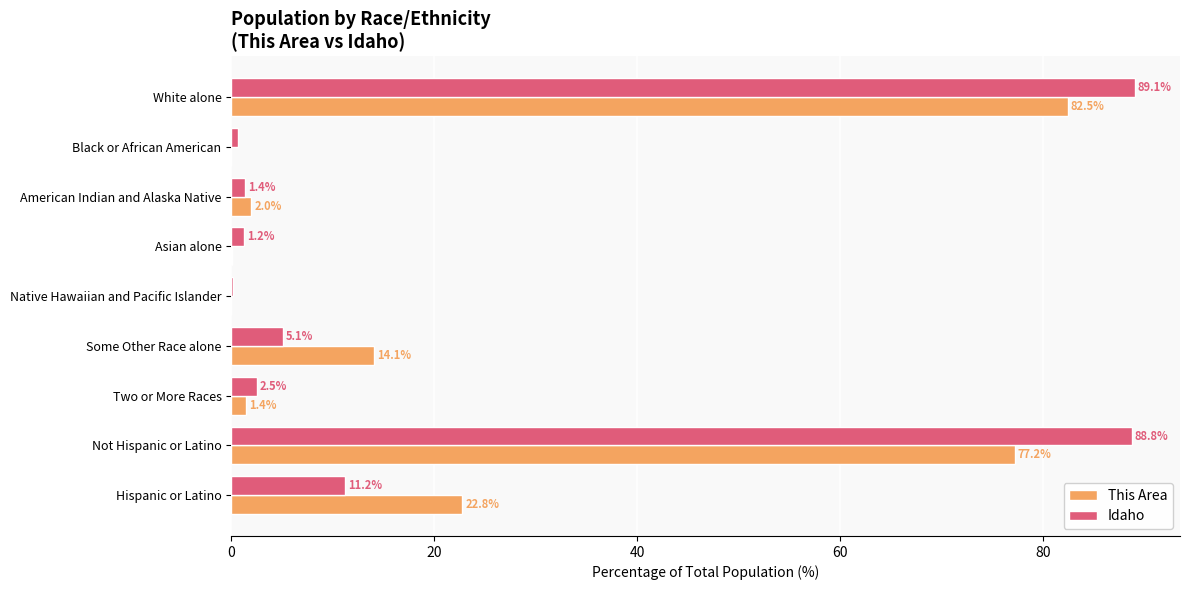

How many series are shown in this chart?

2